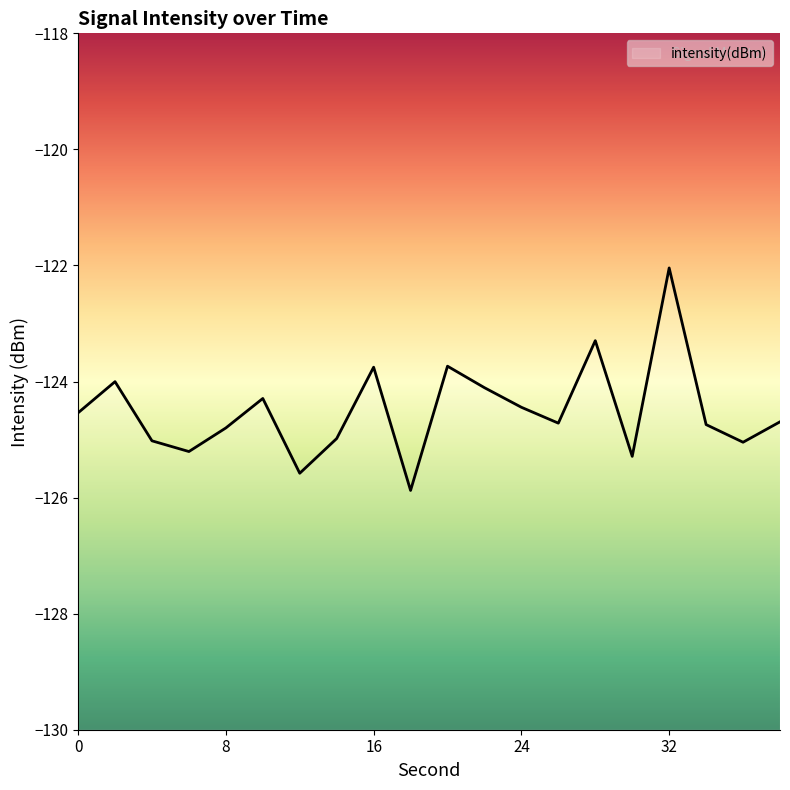

Which category has the lowest value across all series?

18